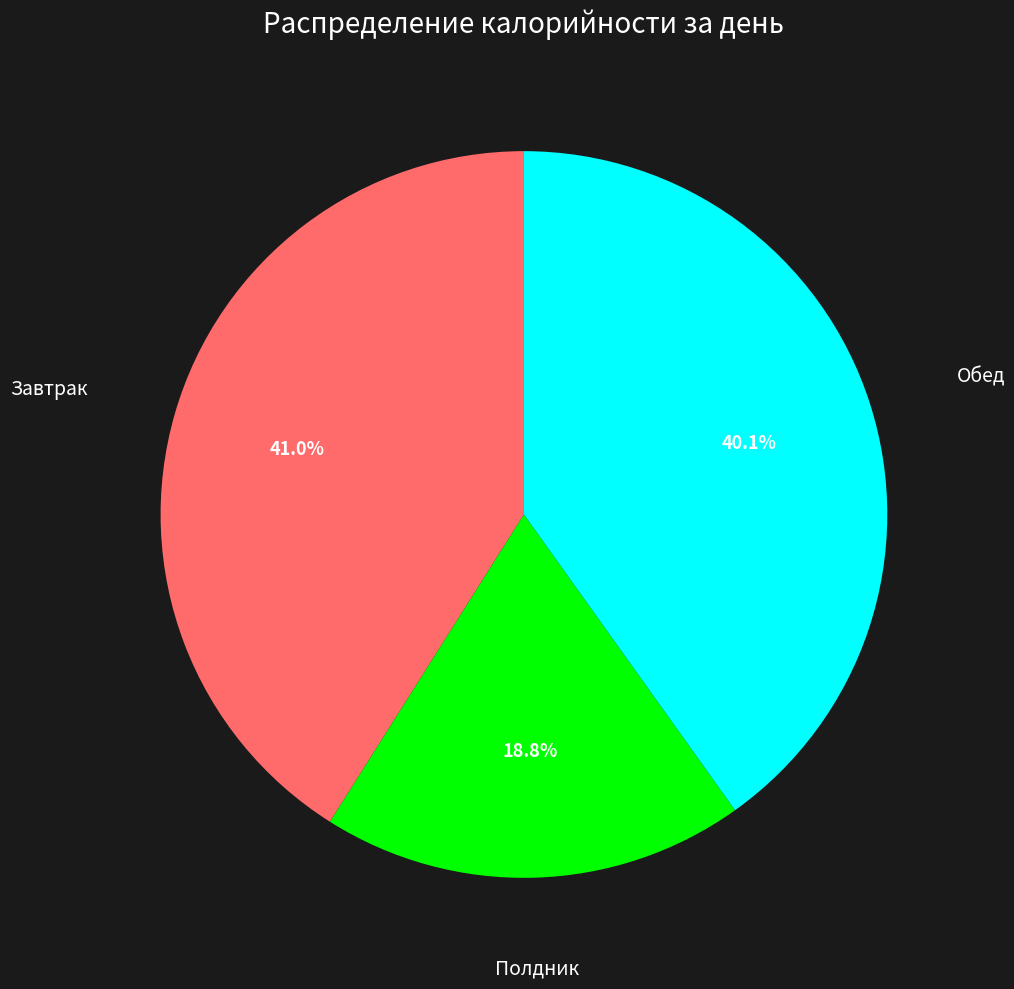

How much of the chart is everything except Обед?

59.9%